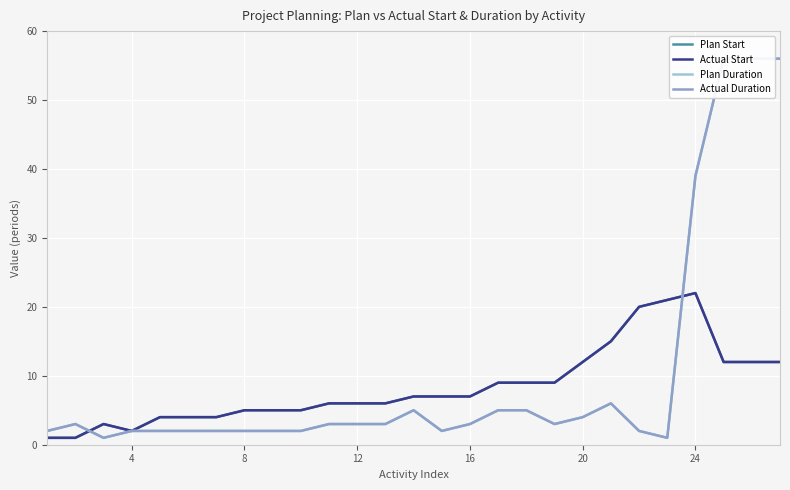

How many series are shown in this chart?

4